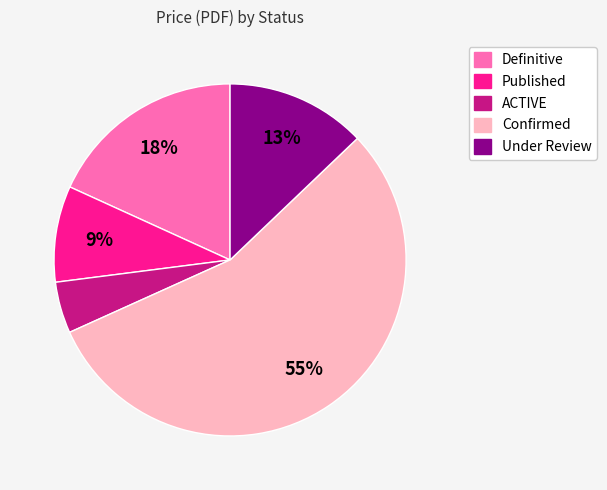

Which has a higher value, Definitive or Published?

Definitive